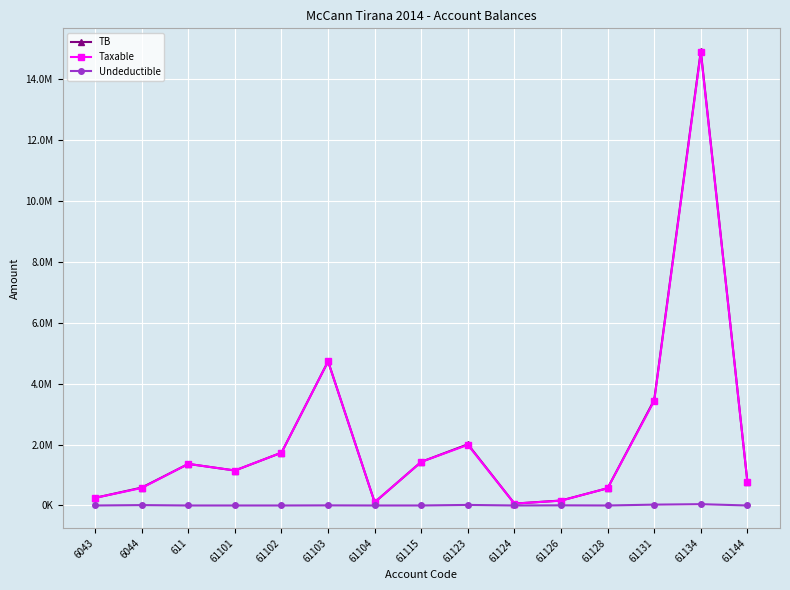

What are all the series names shown in the legend?

TB, Taxable, Undeductible